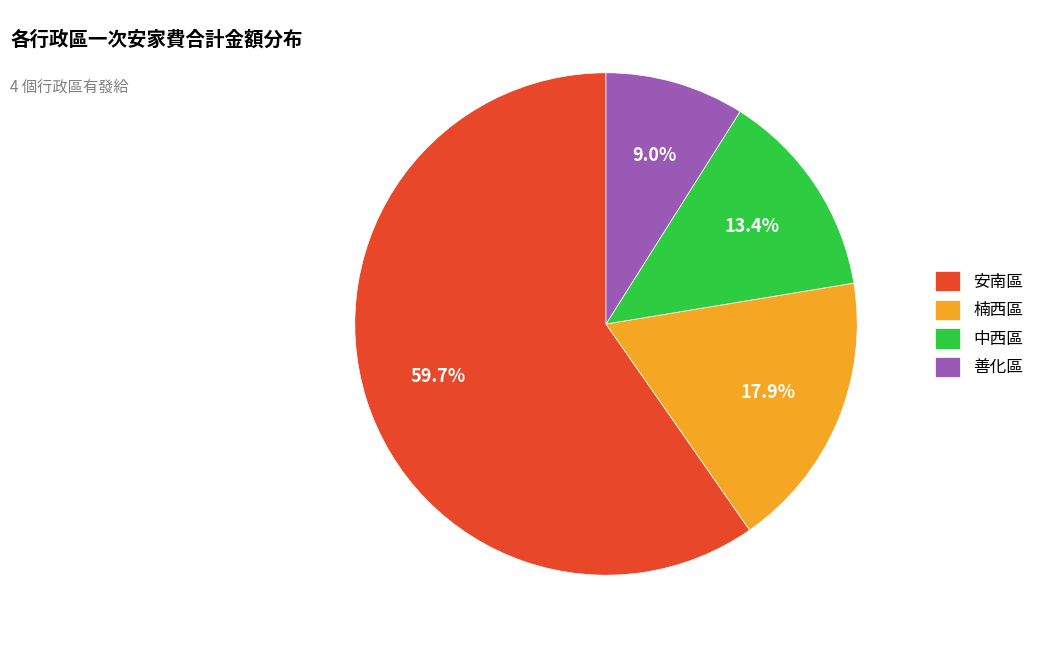

Is it true that 善化區 is 1% of the pie?

False